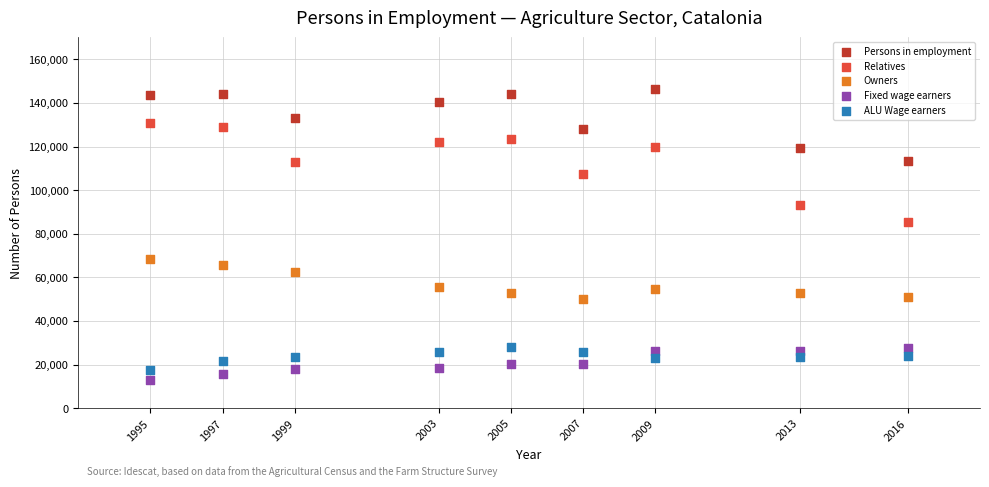

What are all the series names shown in the legend?

Persons in employment, Relatives, Owners, Fixed wage earners, ALU Wage earners